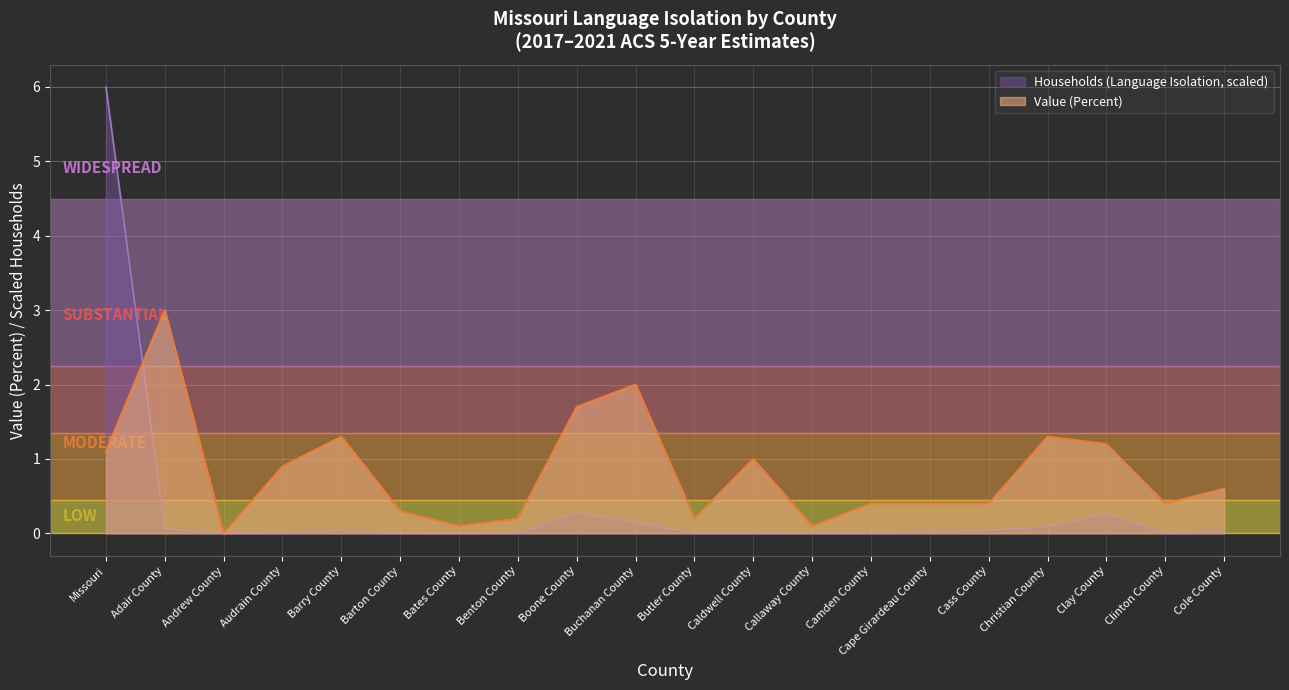

Which category has the highest value across all series?

Missouri